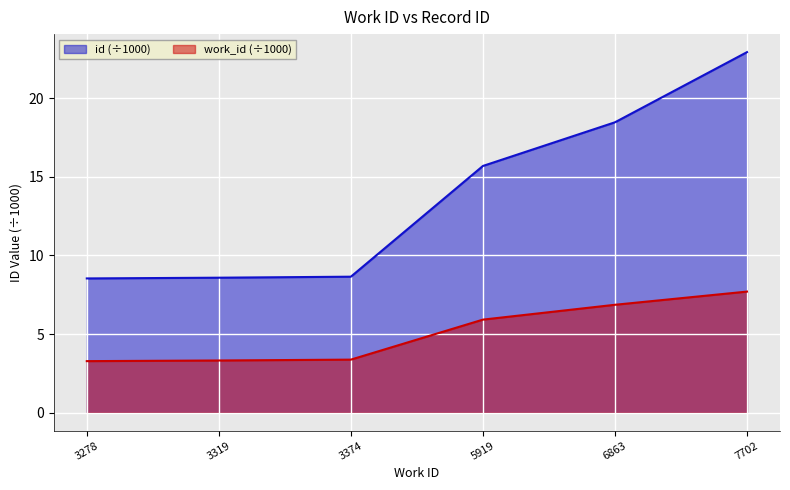

Rank the categories by id value from highest to lowest.

7702, 6863, 5919, 3374, 3319, 3278